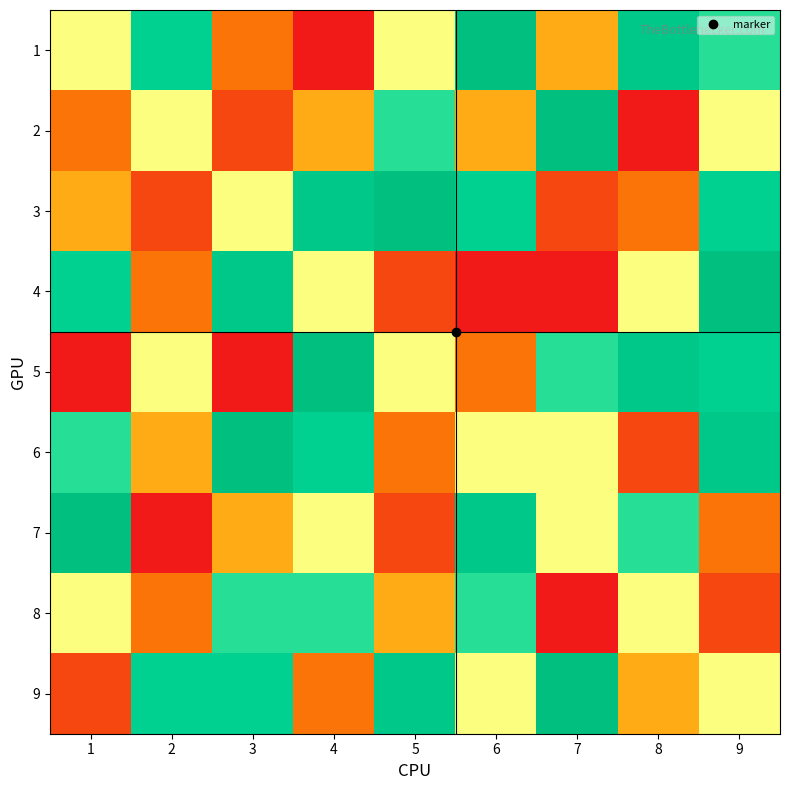

Which series has the largest total across all categories?

9